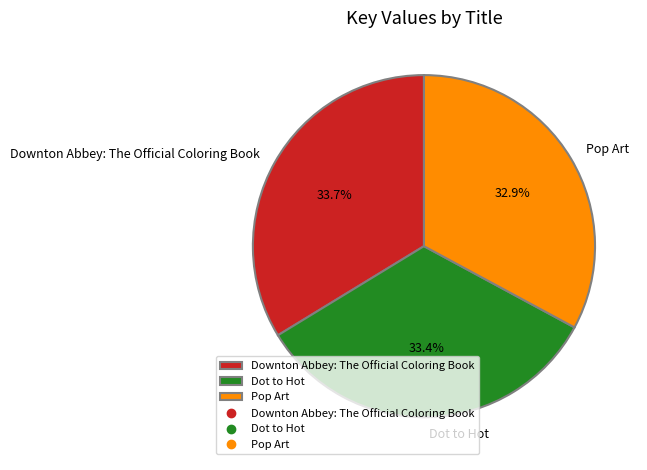

Approximately how many times larger is the value at Downton Abbey: The Official Coloring Book compared to Dot to Hot?

1.0